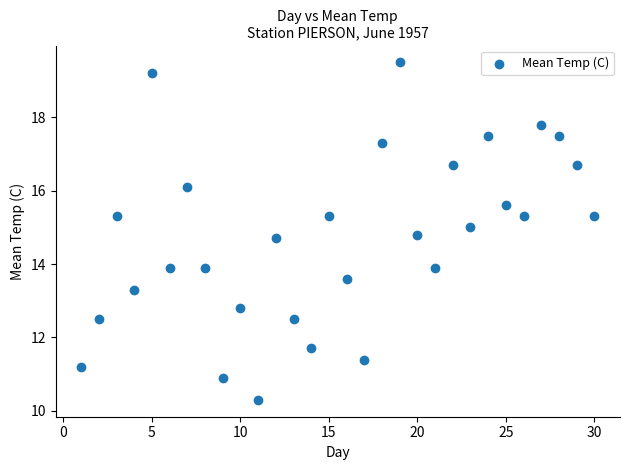

What is the range of X values (max minus min)?

29.0